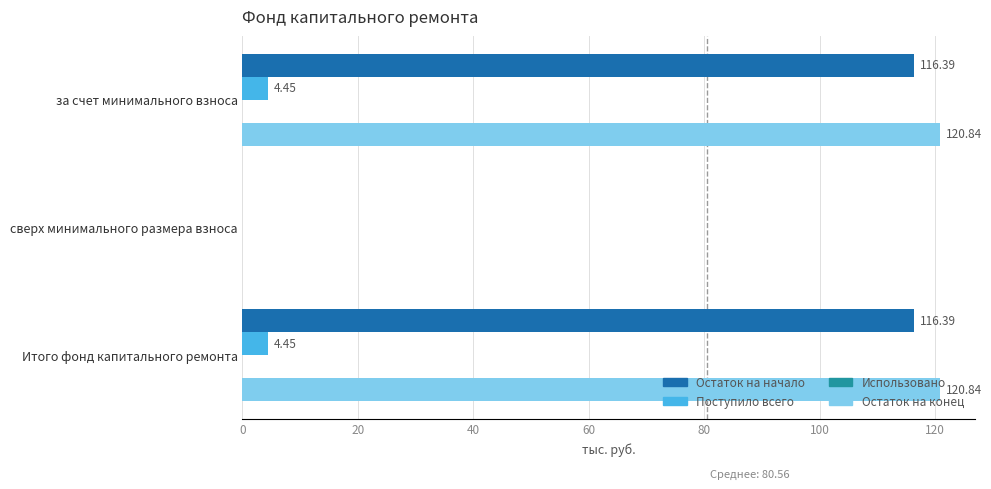

What is the sum of all Поступило всего values?

8.9